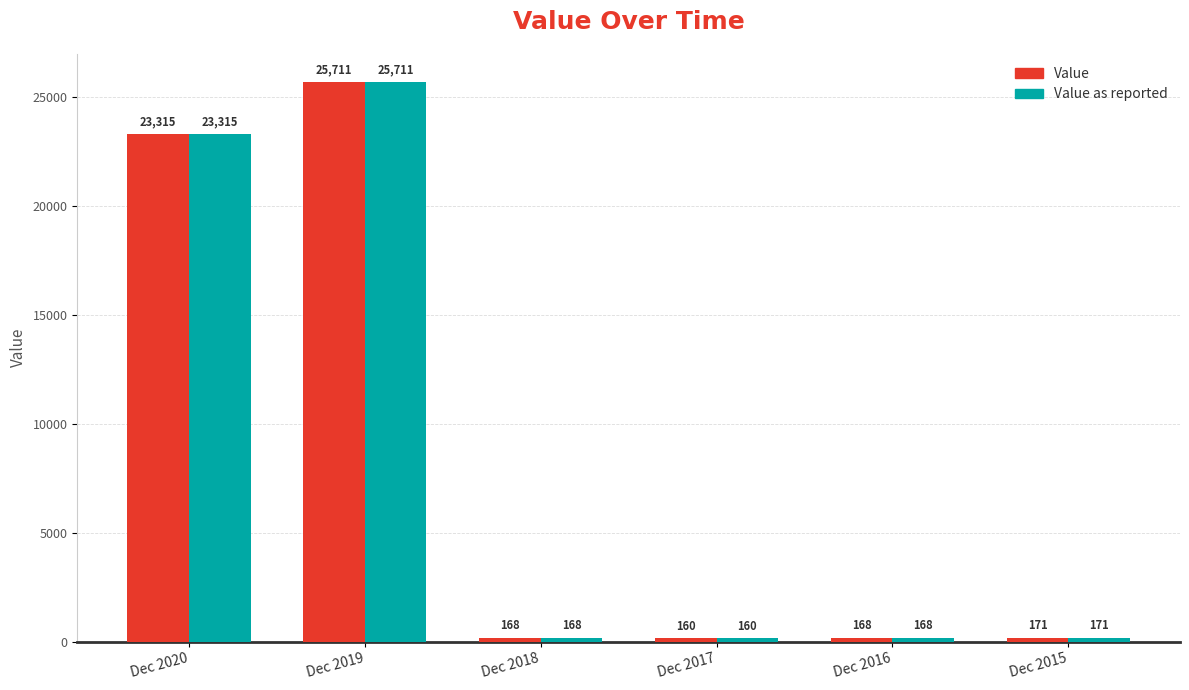

How many data points in Value as reported are less than 170?

3